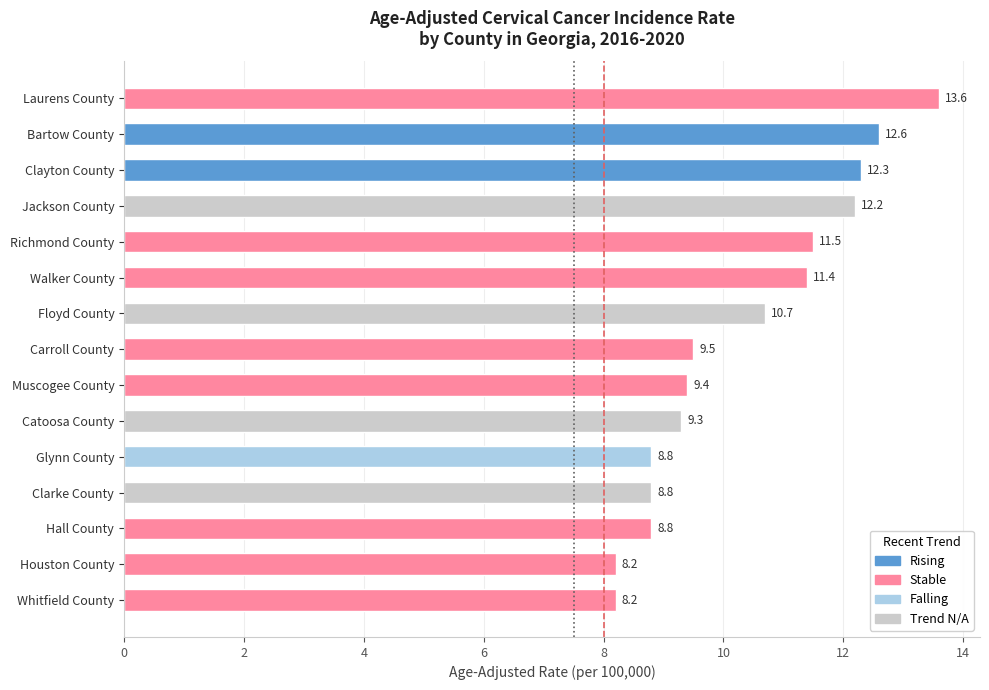

What is the approximate value at Whitfield County?

8.2